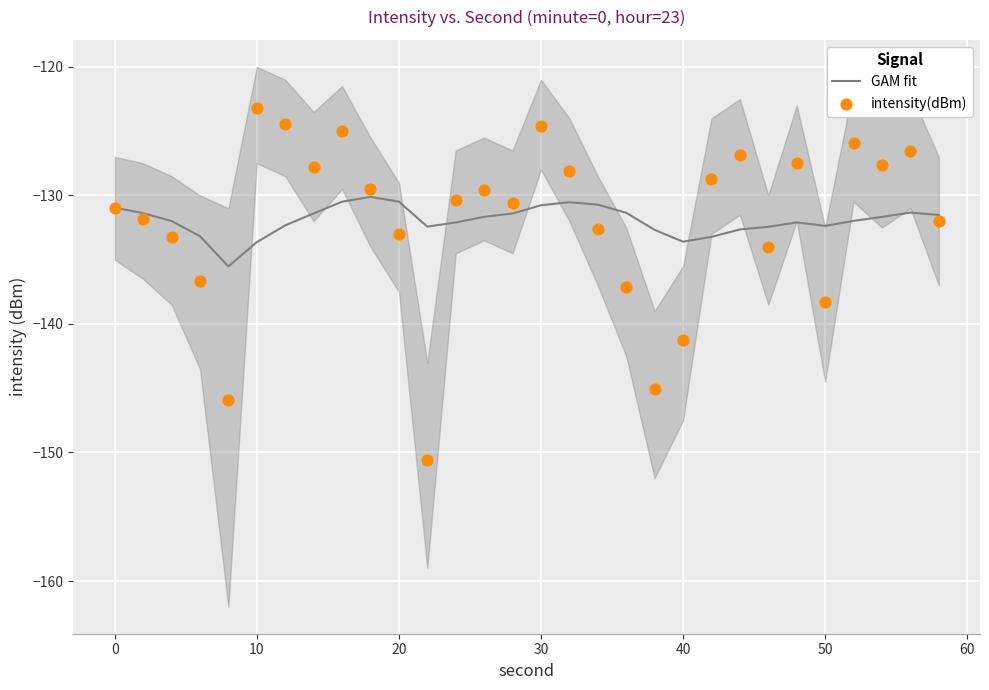

What are all the series names shown in the legend?

GAM fit, intensity(dBm)